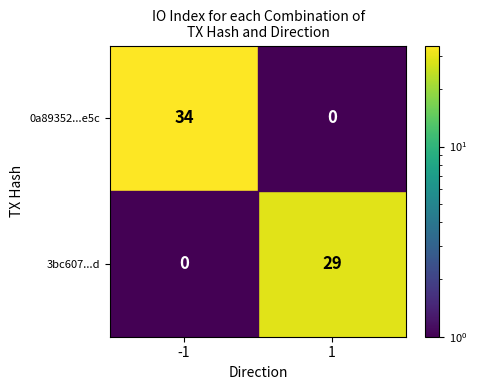

At 1, list the series in order from smallest to largest.

0a89352...e5c, 3bc607...d